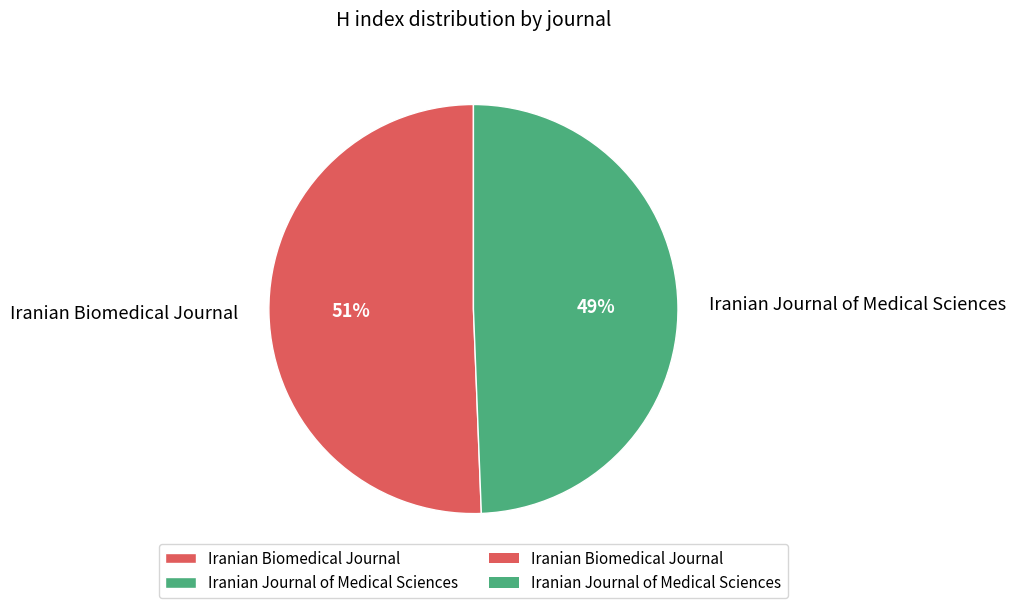

What is the majority slice?

Iranian Biomedical Journal